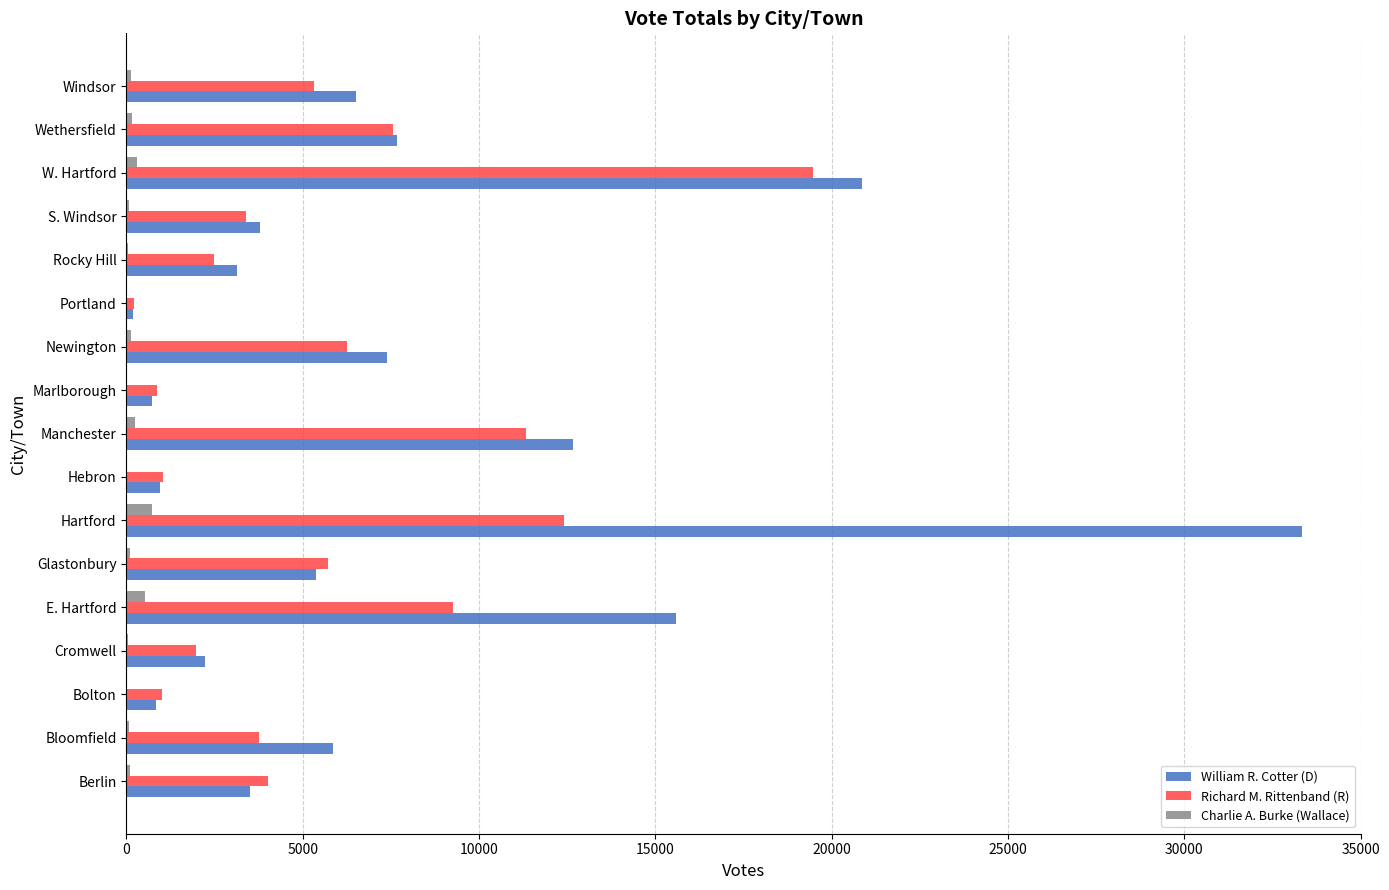

Which series has the largest total across all categories?

William R. Cotter (D)